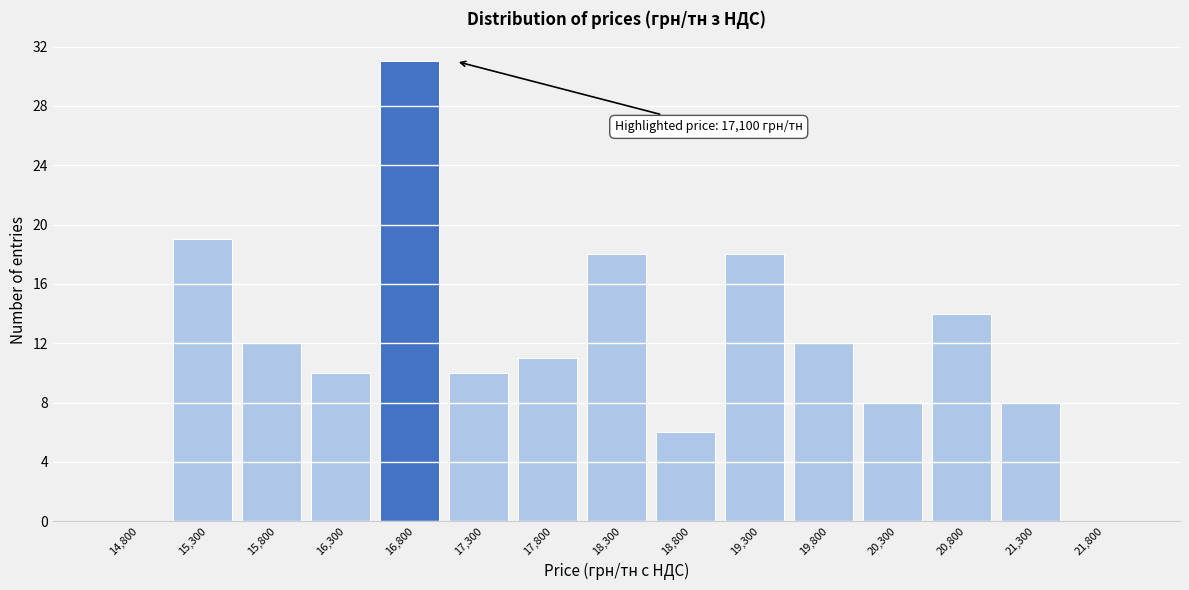

Reading left to right, extract all data points from this chart.

14,800=0	15,300=19	15,800=12	16,300=10	16,800=31	17,300=10	17,800=11	18,300=18	18,800=6	19,300=18	19,800=12	20,300=8	20,800=14	21,300=8	21,800=0